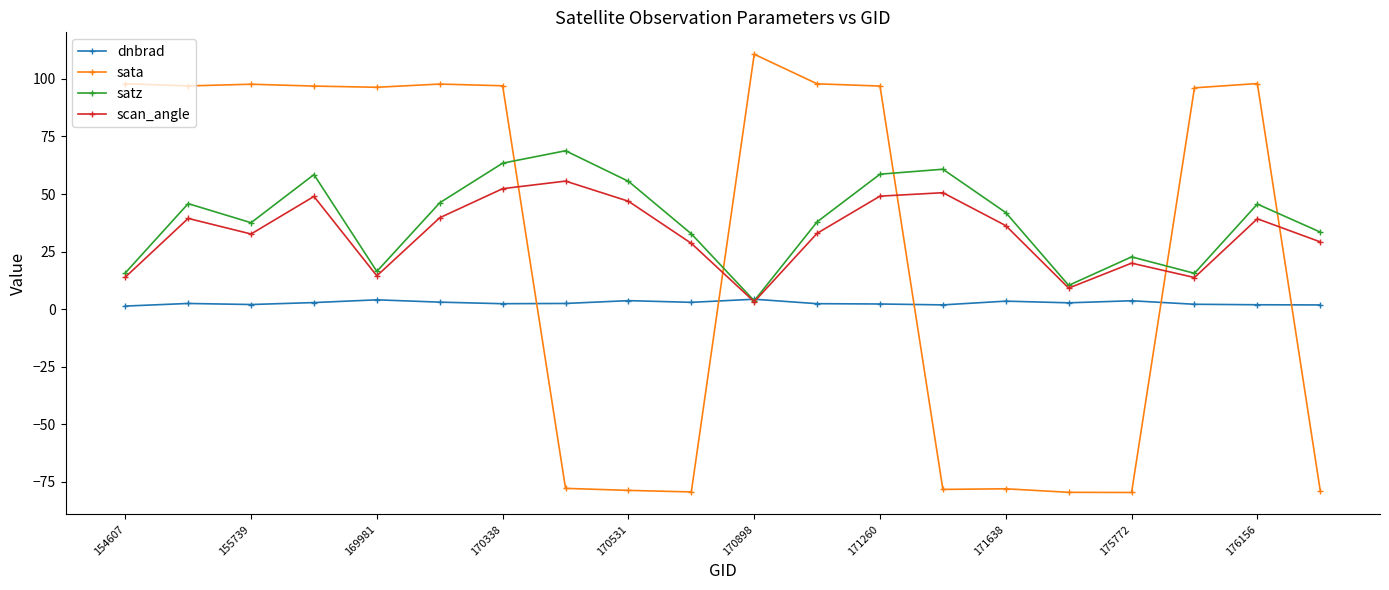

What is the value of the satz point at the 18th from the left?

15.6